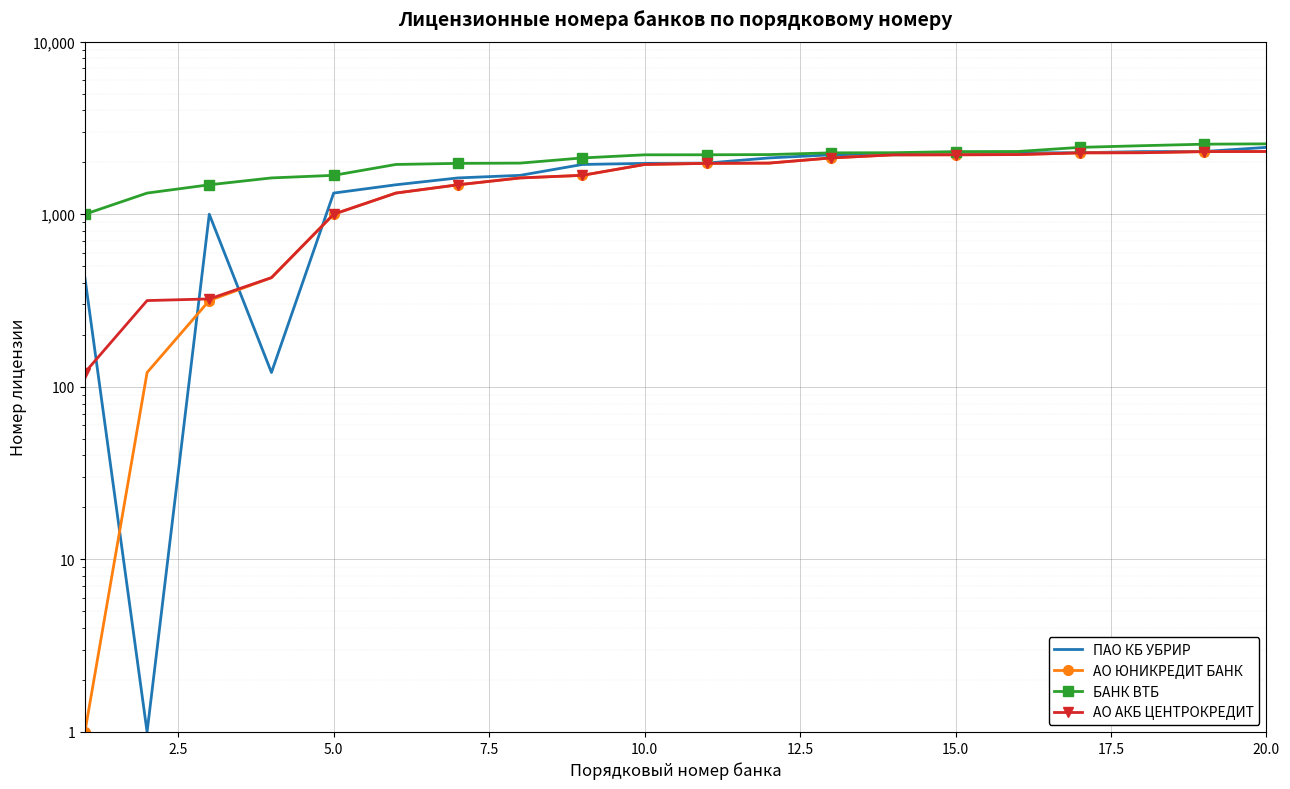

The БАНК ВТБ series shows 2841 at 5.0. True or false?

False